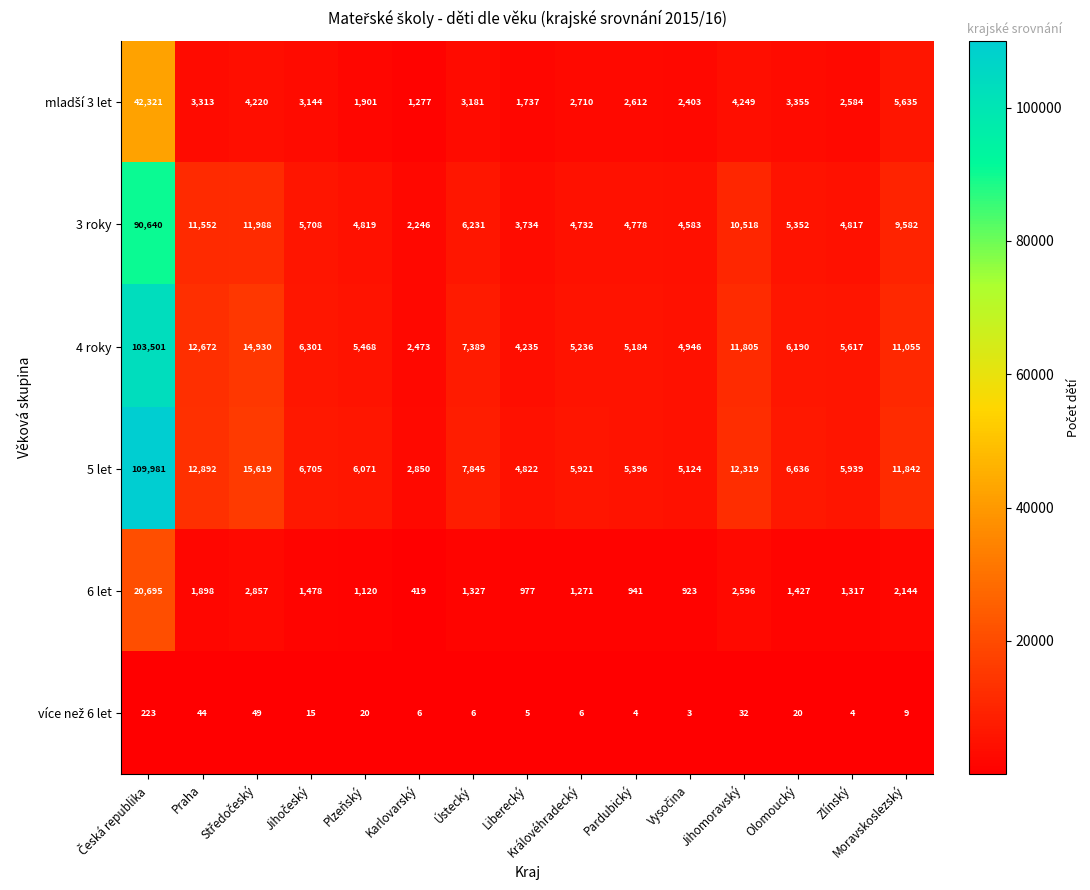

What is the greatest value displayed?

109981